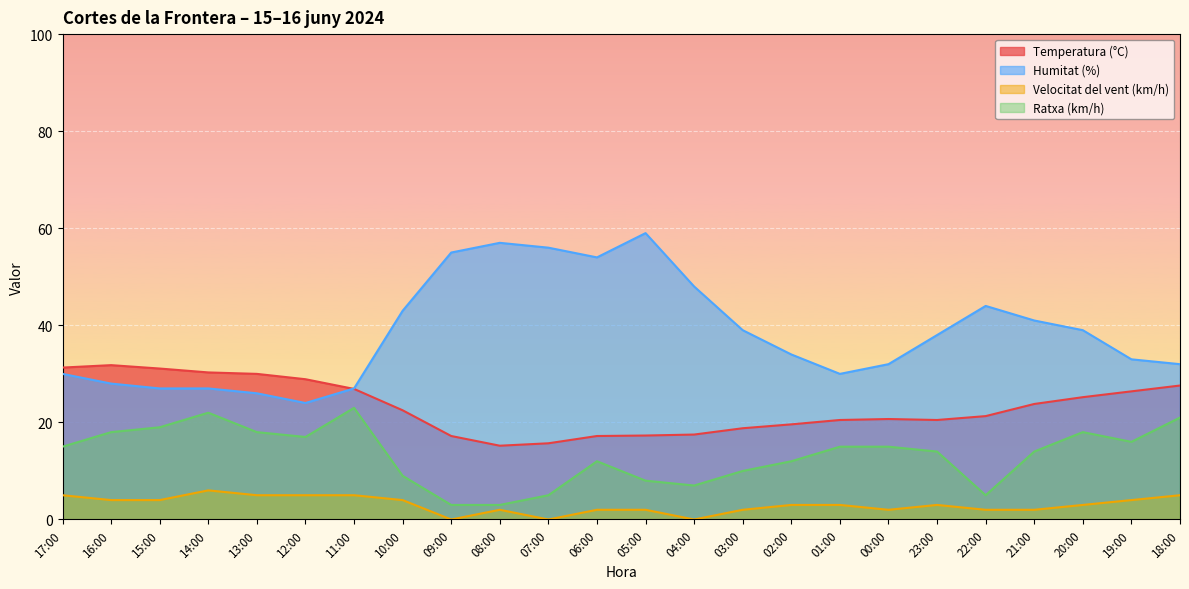

How many distinct data groups are displayed?

4